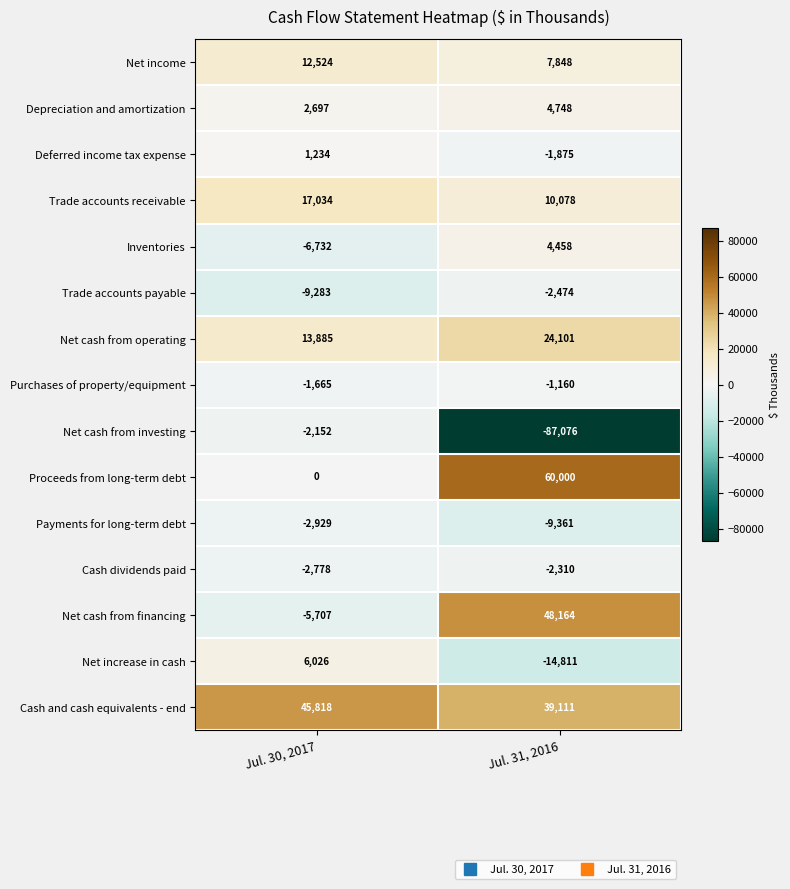

How many categories are shown in the chart?

2